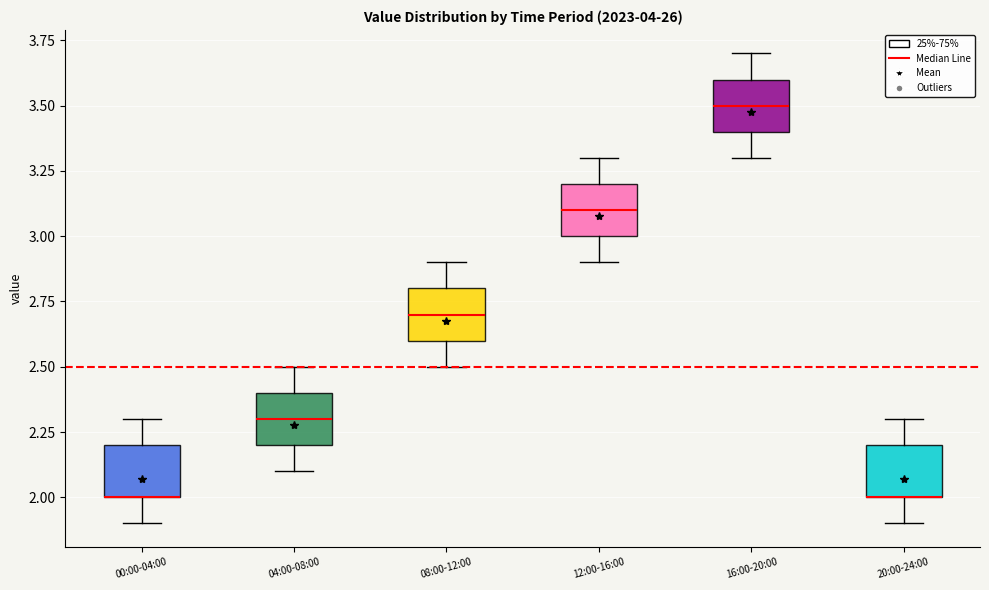

Reading left to right, read every box against the y-axis: the position of its median line, the range the box covers, and the ends of its whiskers. The values are not printed on the chart, so give them approximately, as read against the axis.

00:00-04:00: median 2.0 (drawn on the box's lower edge), box 2.0 to 2.2, whiskers 1.9 to 2.3
04:00-08:00: median 2.3, box 2.2 to 2.4, whiskers 2.1 to 2.5
08:00-12:00: median 2.7, box 2.6 to 2.8, whiskers 2.5 to 2.9
12:00-16:00: median 3.1, box 3.0 to 3.2, whiskers 2.9 to 3.3
16:00-20:00: median 3.5, box 3.4 to 3.6, whiskers 3.3 to 3.7
20:00-24:00: median 2.0 (drawn on the box's lower edge), box 2.0 to 2.2, whiskers 1.9 to 2.3